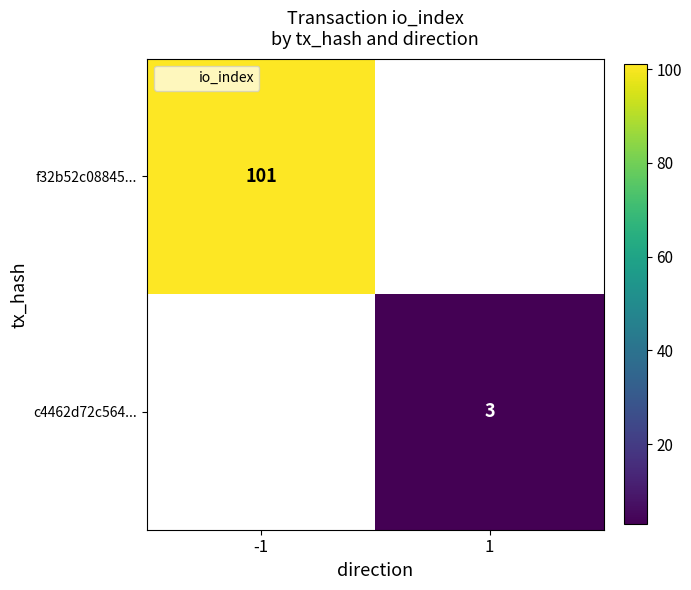

How many data points does each series have?

2